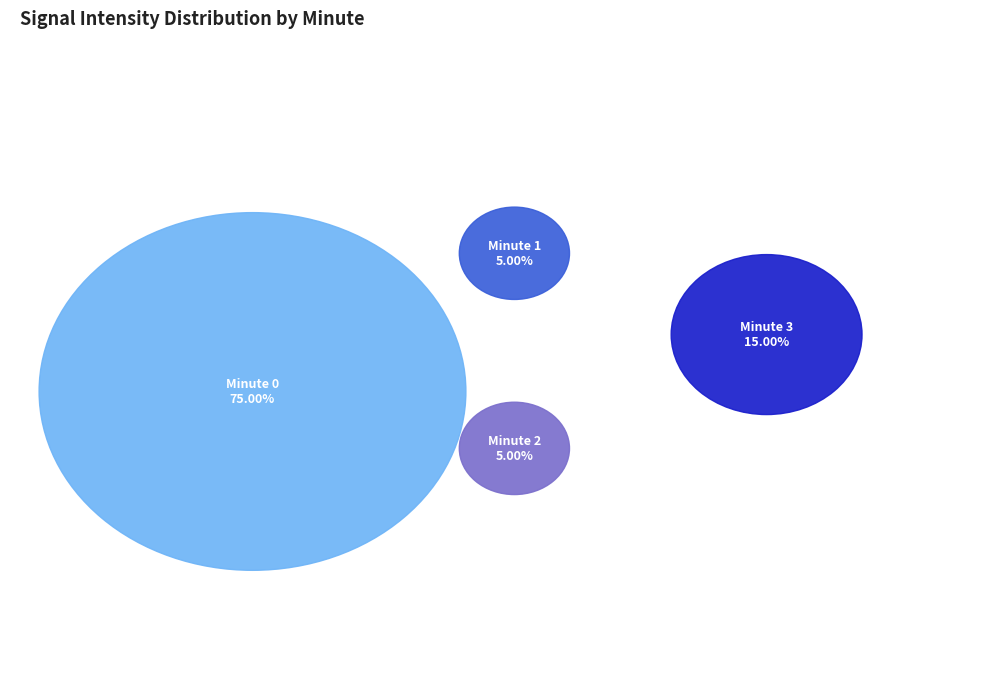

Which has a higher value, Minute 2 or Minute 1?

Minute 2